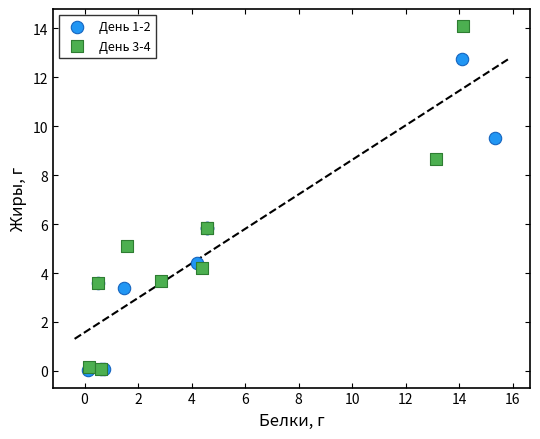

Which series reaches the maximum Y coordinate?

День 3-4